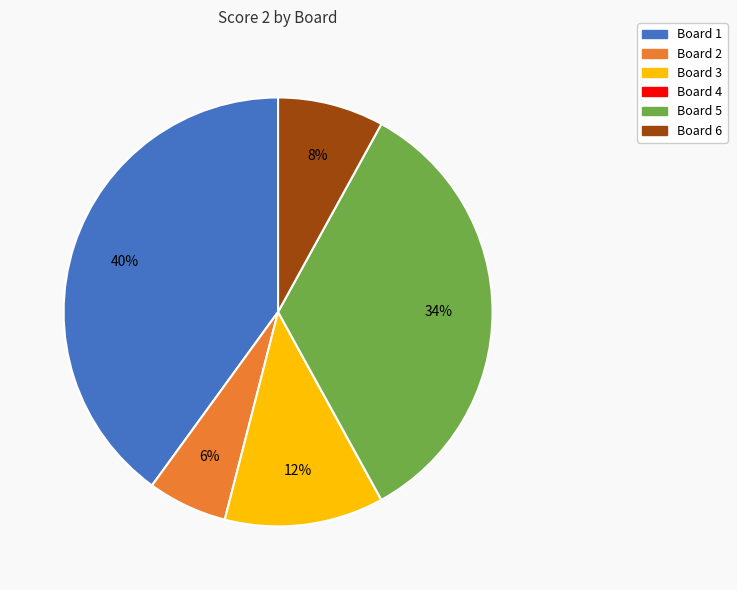

Does Board 5 represent more than half of the total?

No